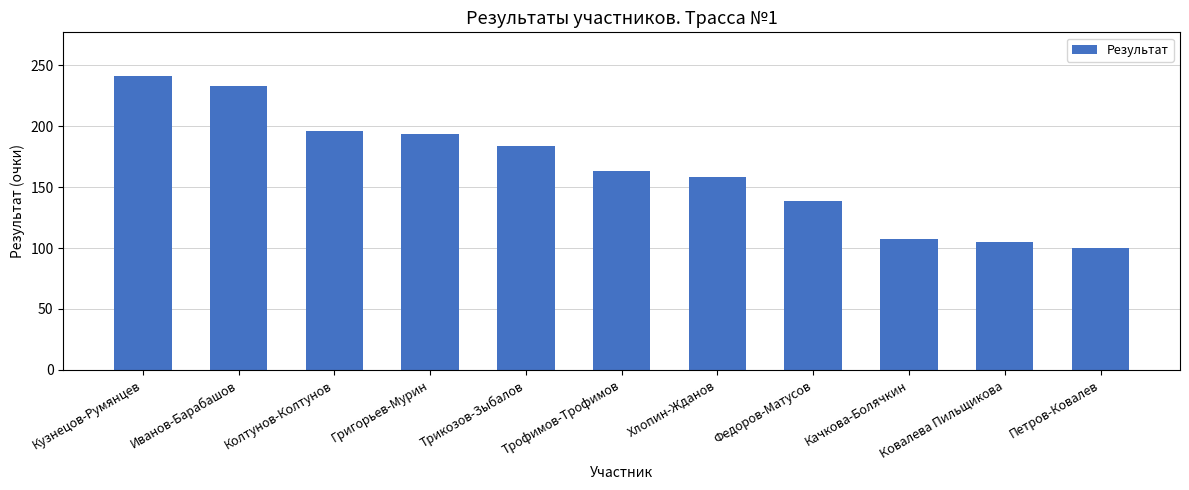

Reading left to right, transcribe all the data shown in this chart.

Кузнецов-Румянцев=241.0	Иванов-Барабашов=233.1	Колтунов-Колтунов=196.1	Григорьев-Мурин=193.8	Трикозов-Зыбалов=183.5	Трофимов-Трофимов=163.1	Хлопин-Жданов=158.0	Федоров-Матусов=138.3	Качкова-Болячкин=107.3	Ковалева Пильщикова=105.3	Петров-Ковалев=99.6